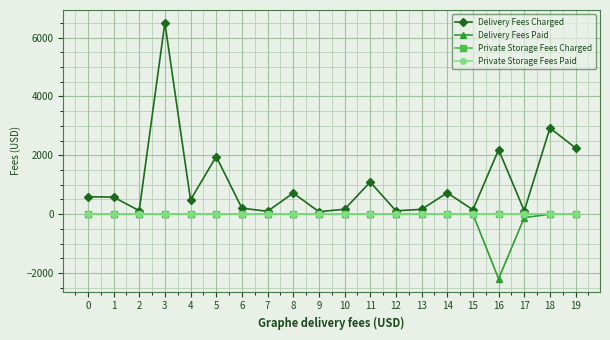

How many lines are shown in the chart?

4